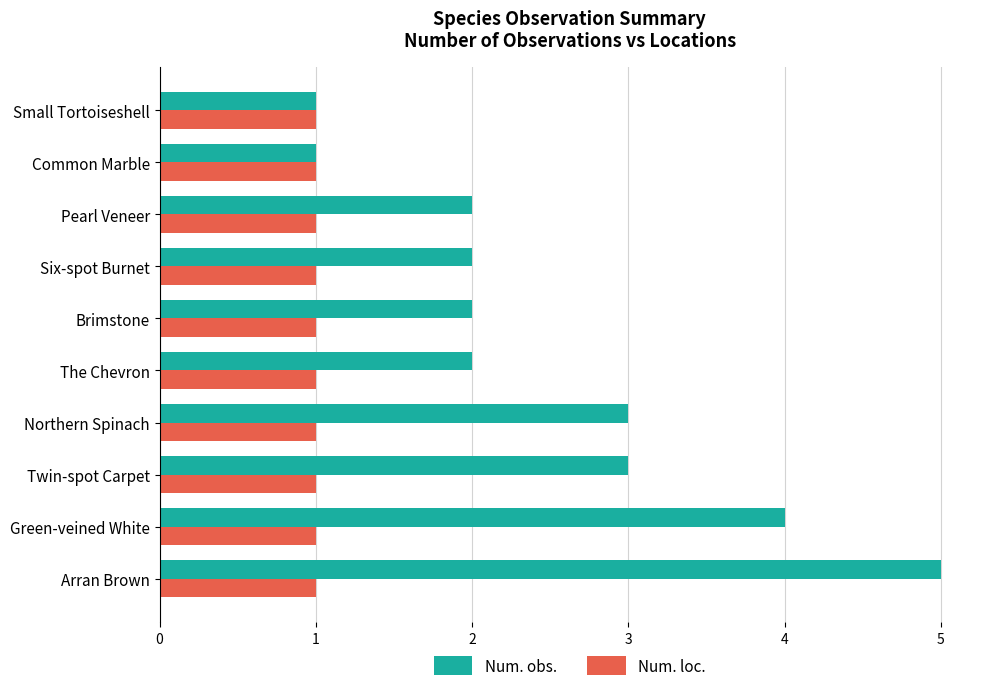

What is the minimum value shown in the chart?

1